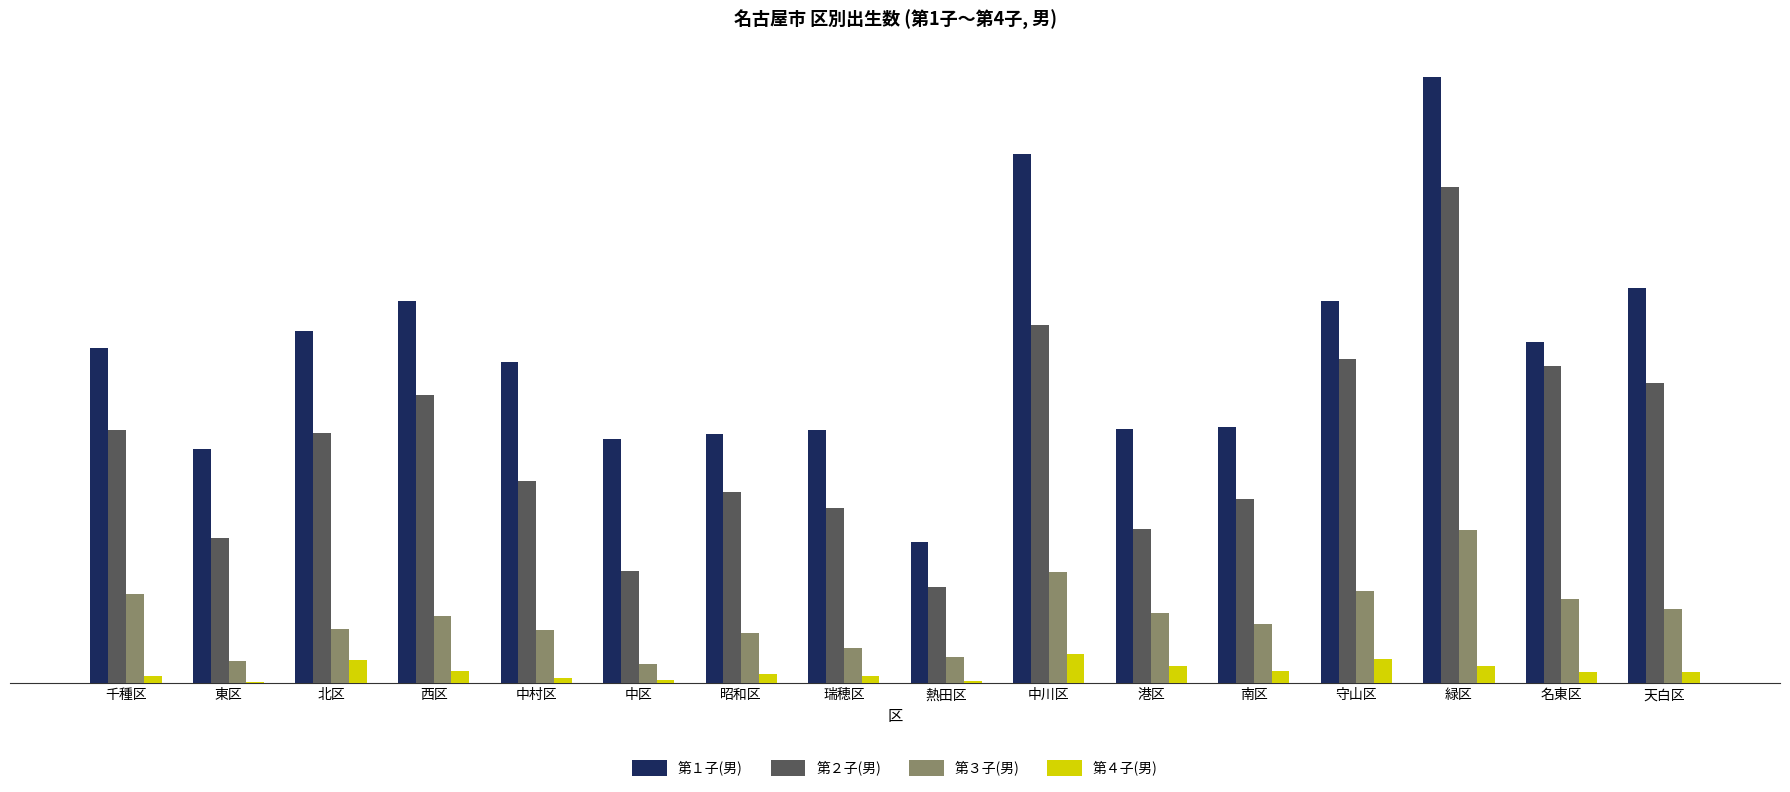

The 第１子(男) series shows 112 at 東区. True or false?

False